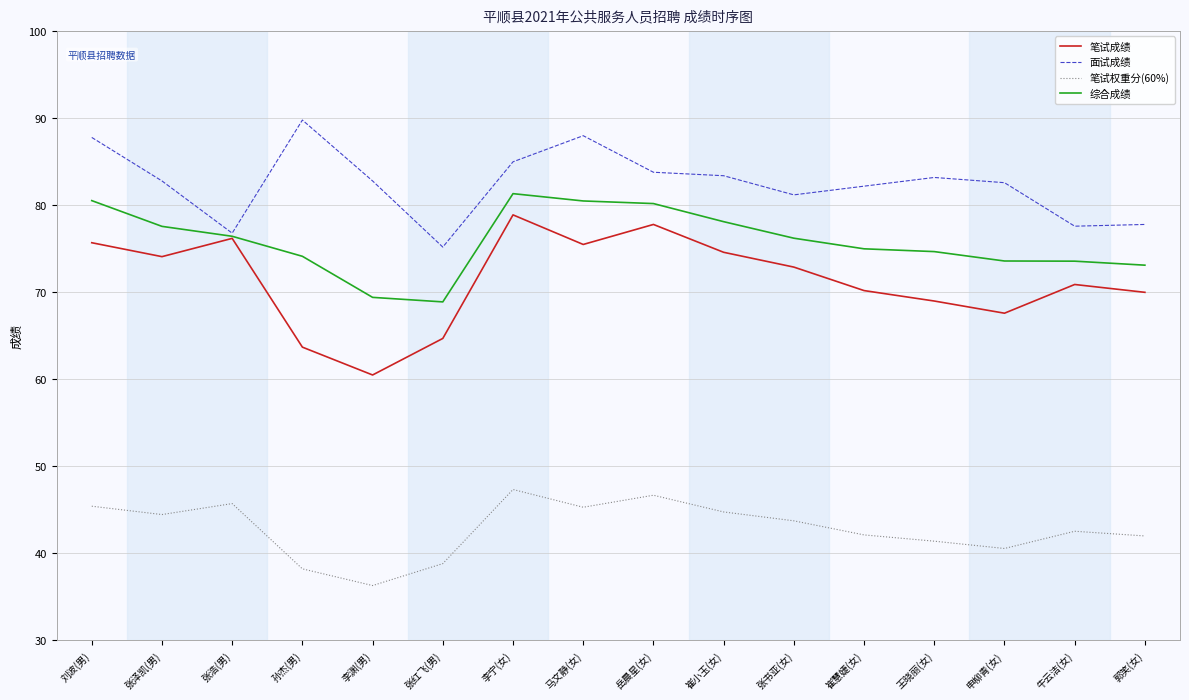

True or false: 笔试成绩 and 笔试权重分(60%) cross at least once.

False